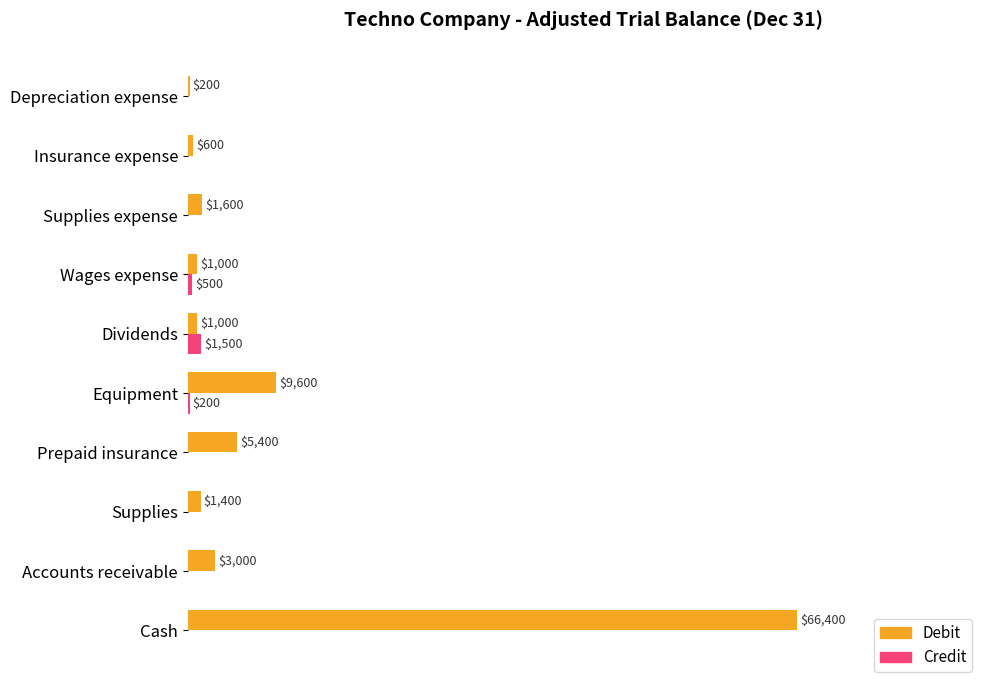

Rank the series by their average value, from highest to lowest.

Debit, Credit